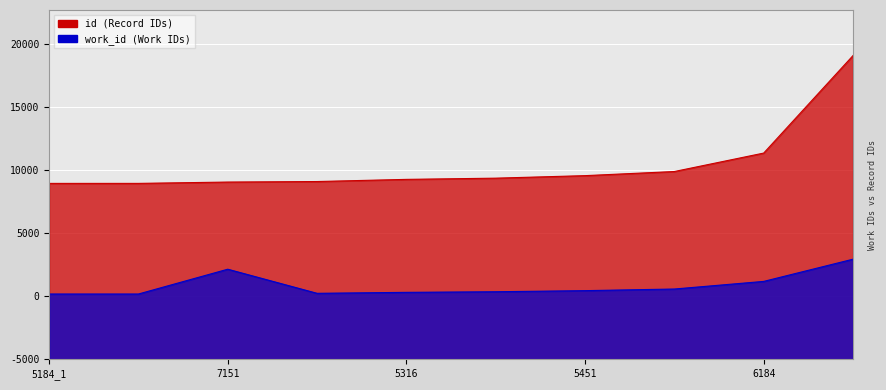

What is the label of the 4th point from the left?

5239